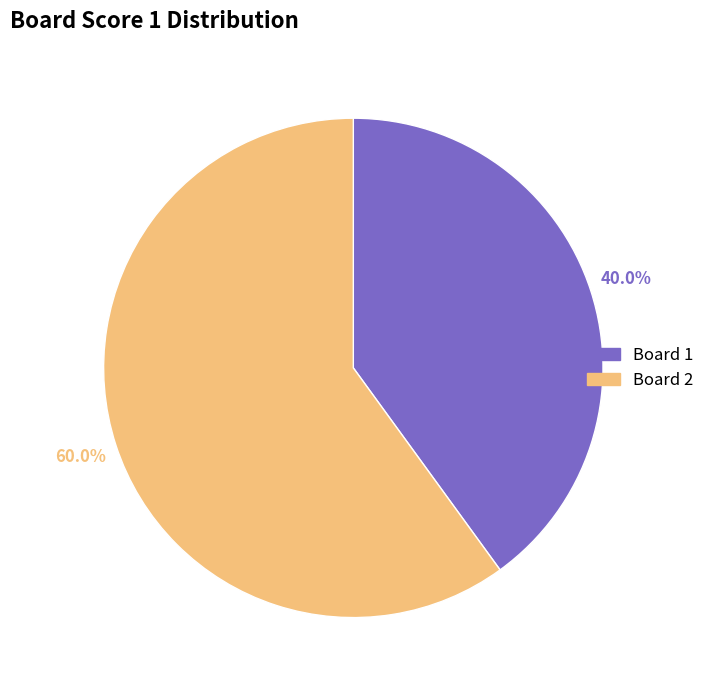

What percentage is NOT represented by Board 1?

60.0%